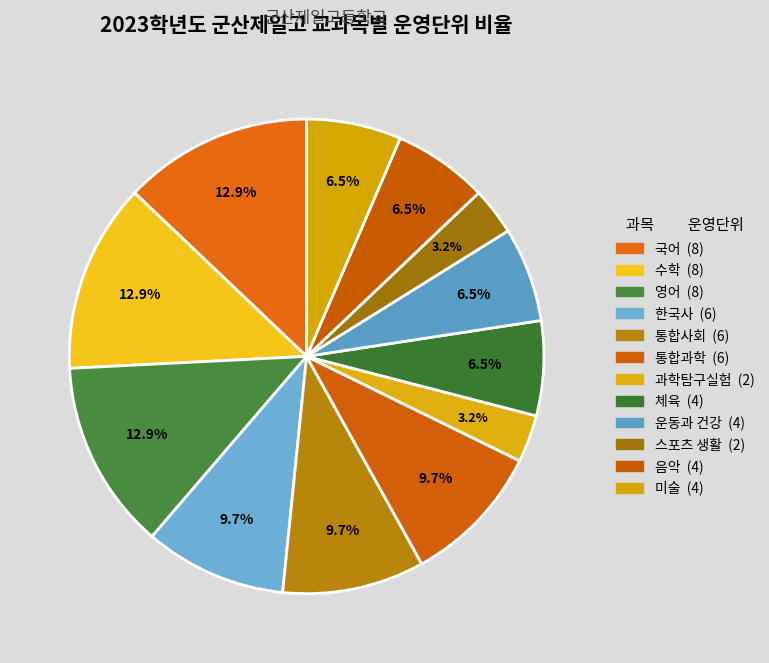

What percentage do 통합과학 and 통합사회 together represent?

19.4%